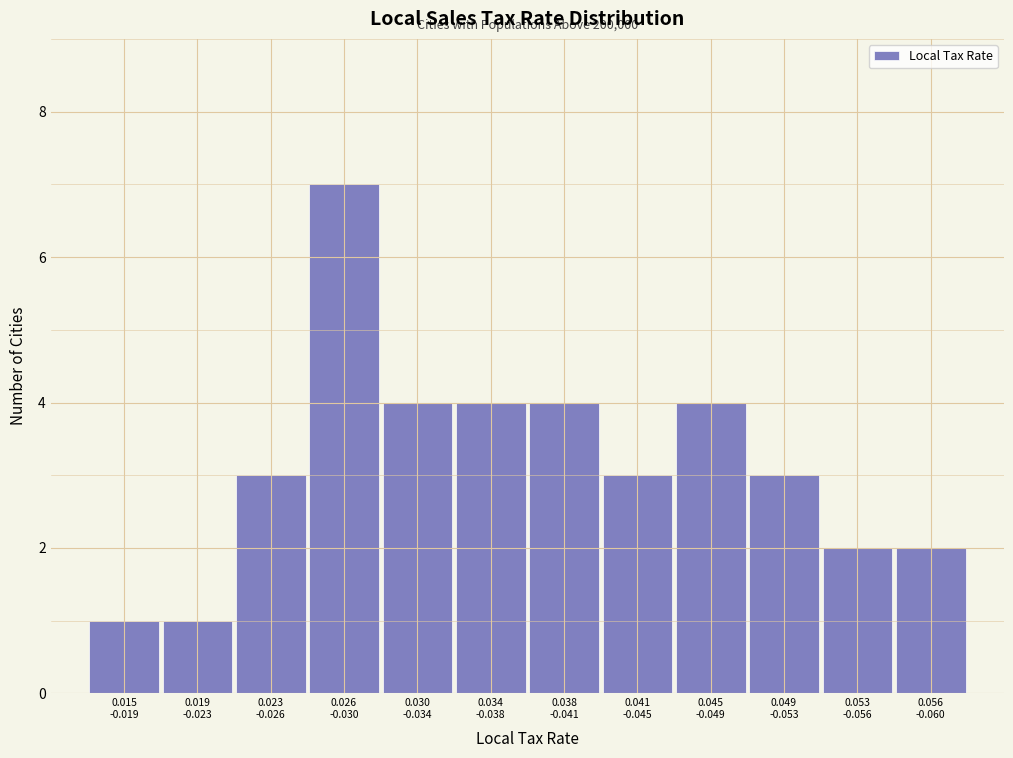

Reading left to right, list all the values displayed in this chart.

1	1	3	7	4	4	4	3	4	3	2	2